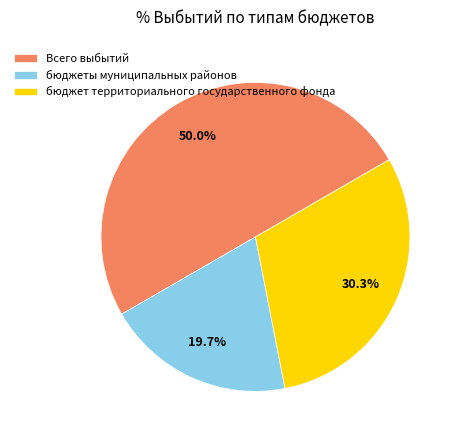

What portion of the pie excludes бюджеты муниципальных районов?

80.3%